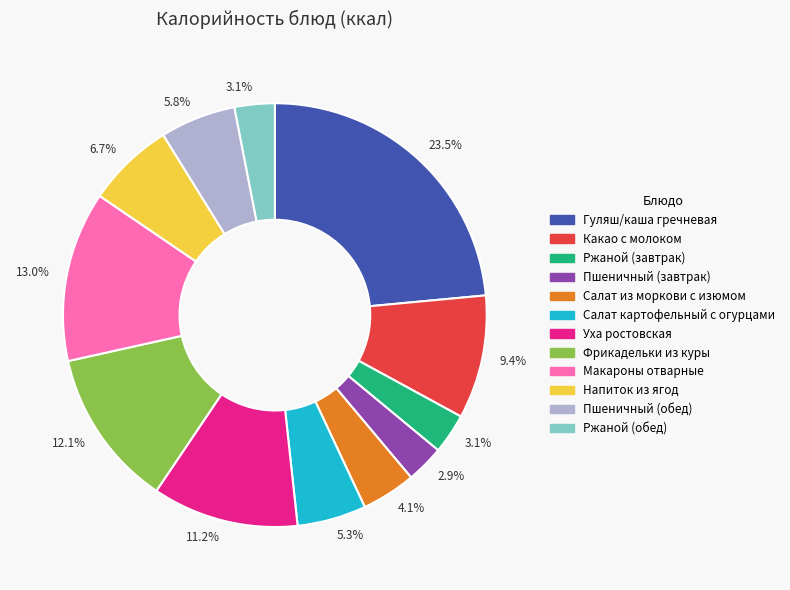

Is there a majority slice in this chart?

No